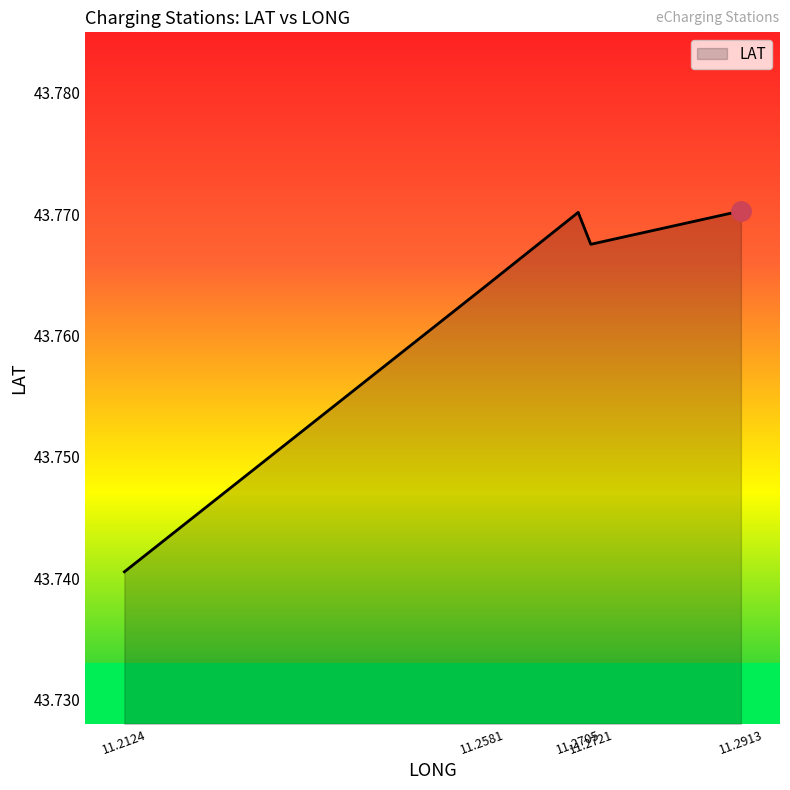

How many values are between 43 and 44?

5